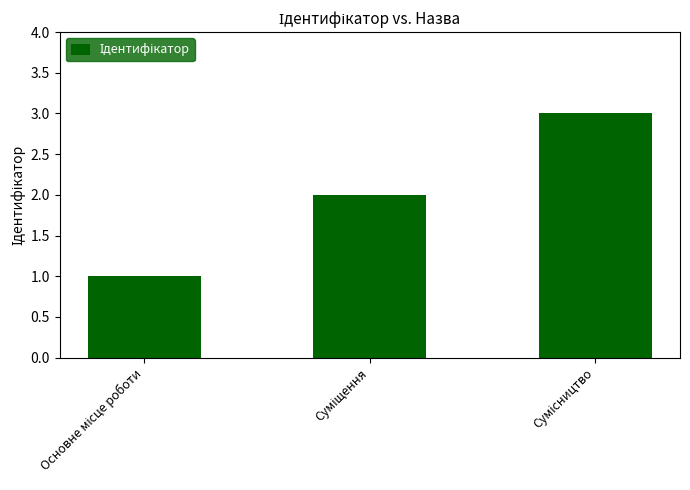

What is the sum of all values?

6